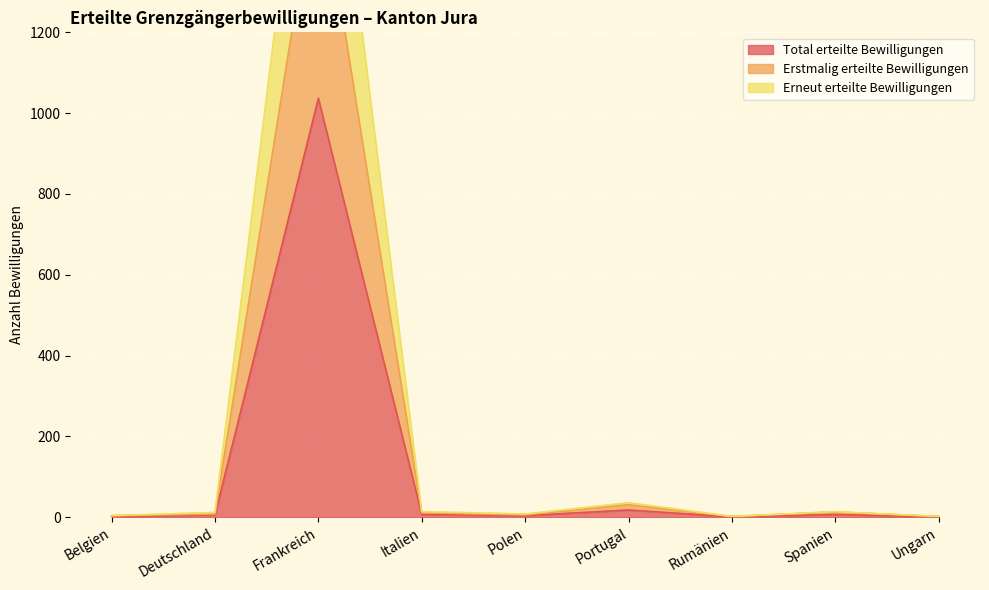

Which category has the highest value in the Total erteilte Bewilligungen series?

Frankreich